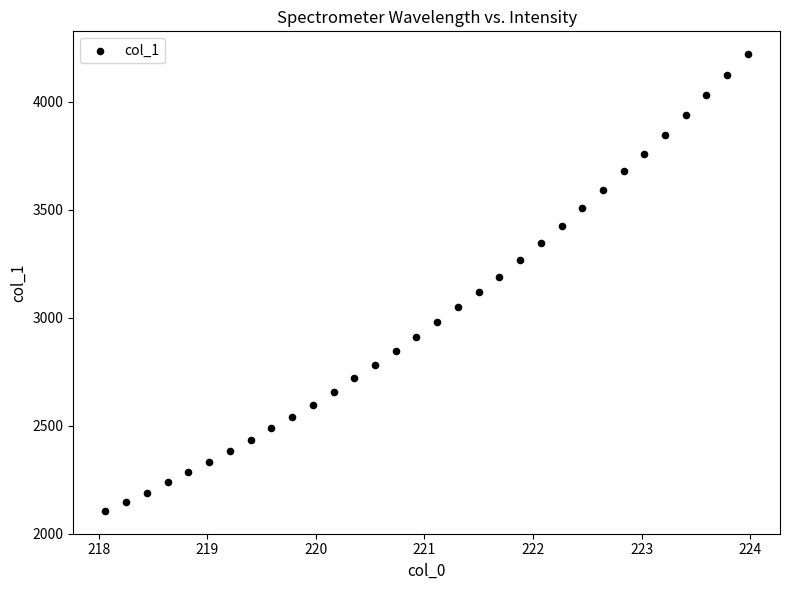

What is the range of X values (max minus min)?

5.9